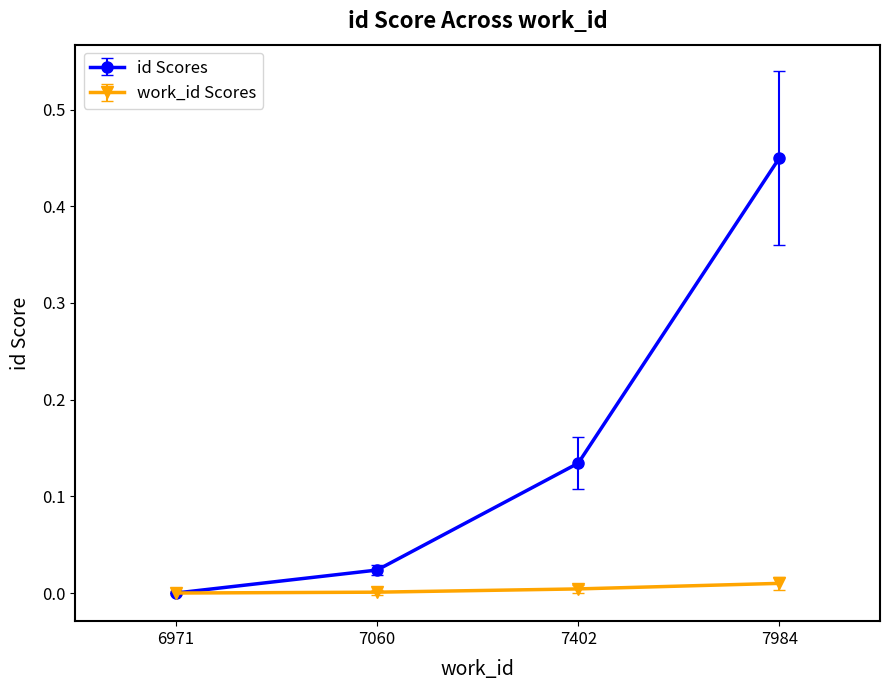

Rank the series by their maximum value, from highest to lowest.

id Scores, work_id Scores